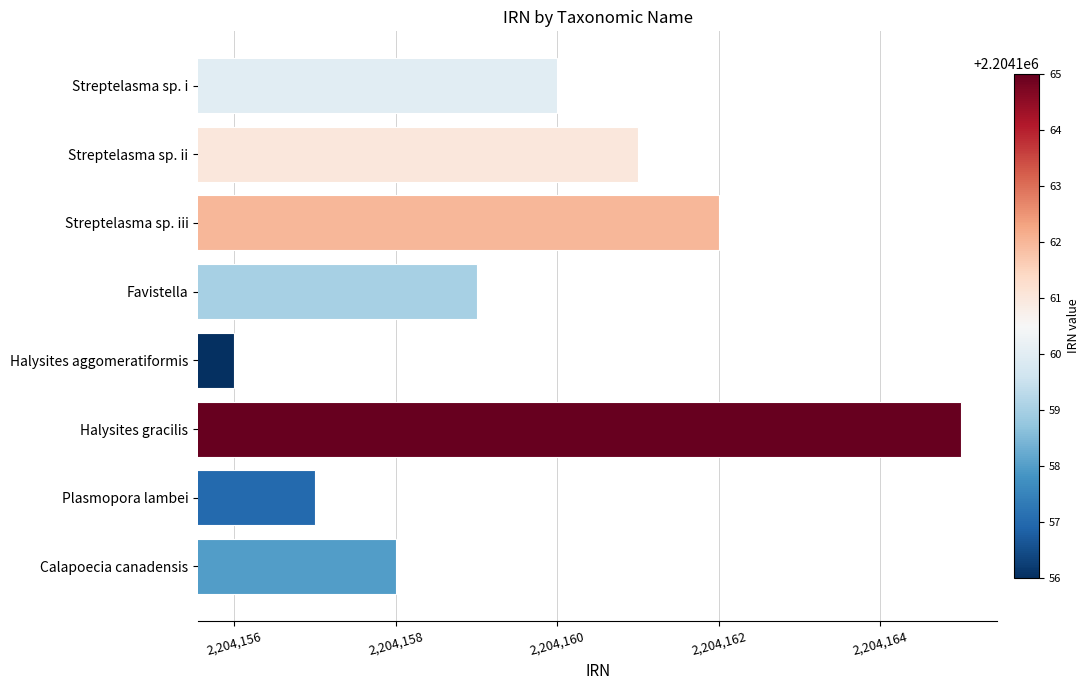

Where is the data nearest to the value 2204160?

Streptelasma sp. i